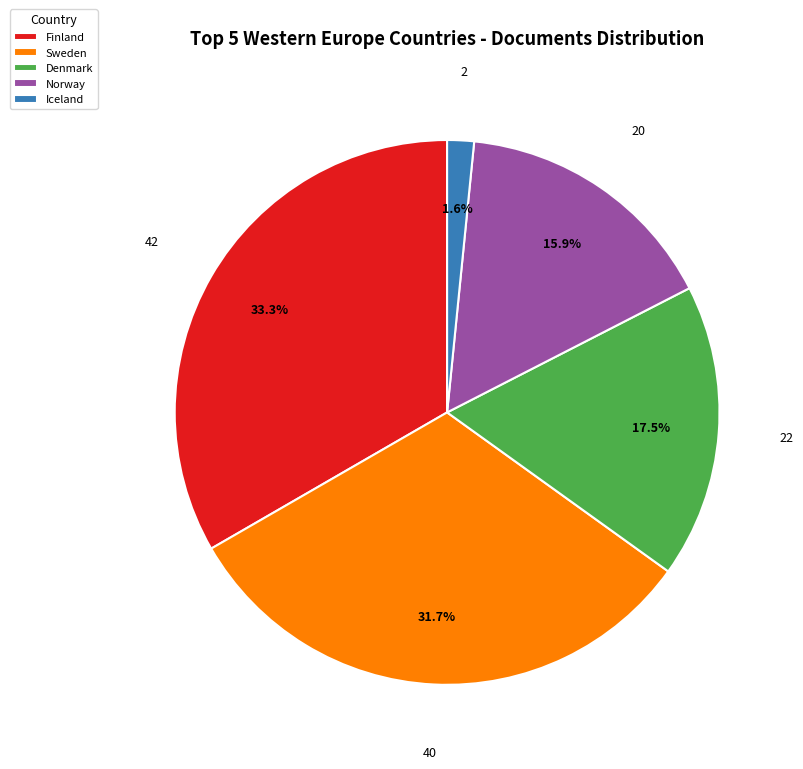

Is it true that Sweden is 32% of the pie?

True